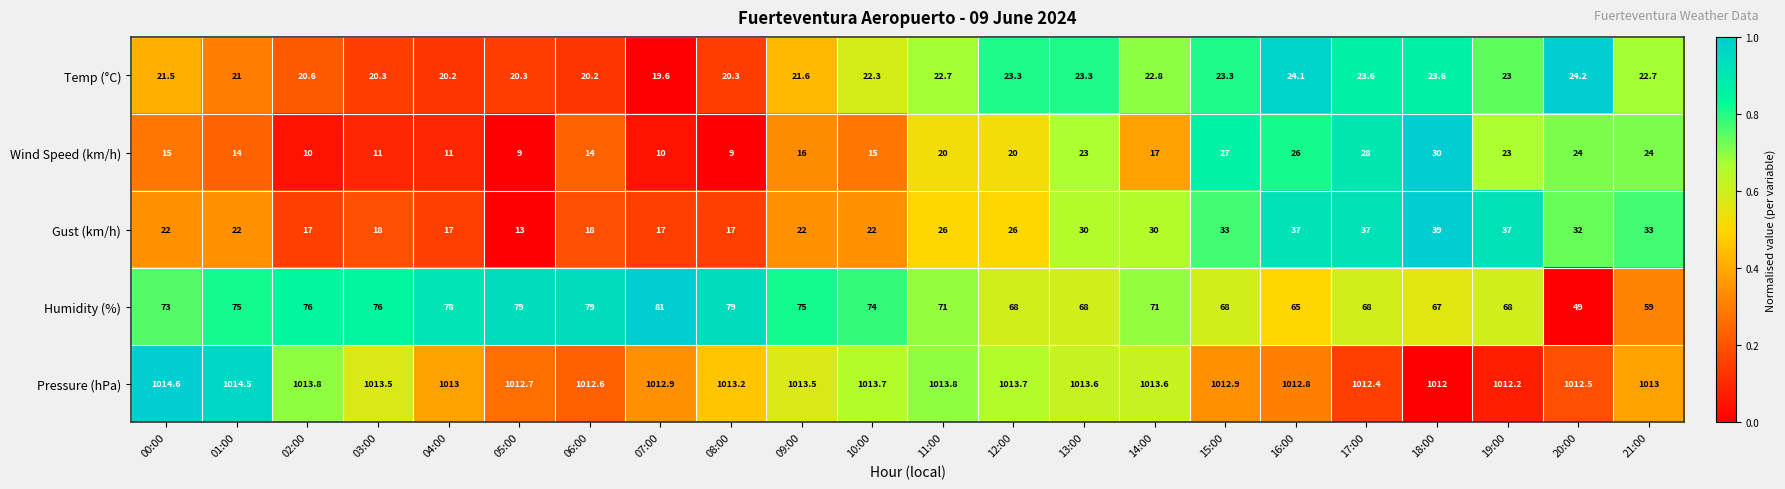

What is the sum of all Gust (km/h) values?

565.0